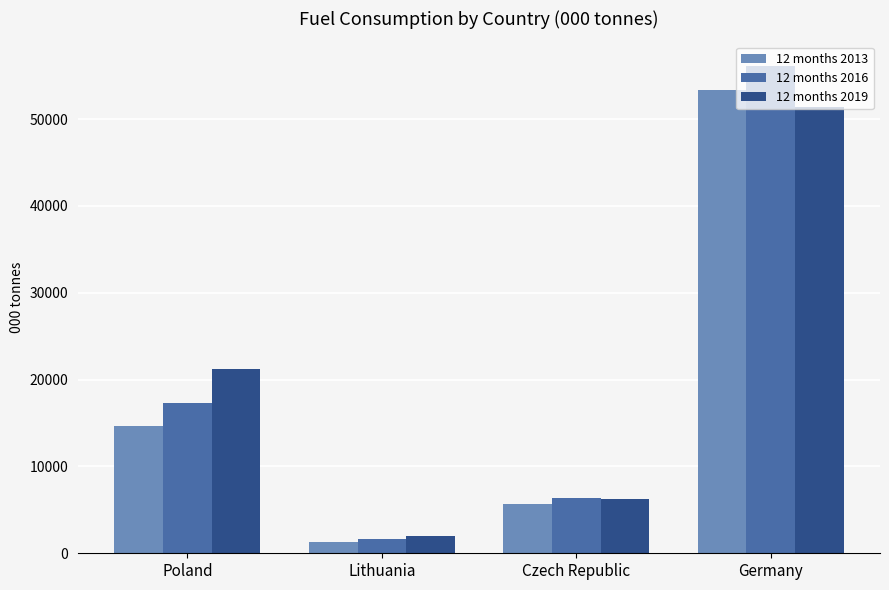

What are all the series names shown in the legend?

12 months 2013, 12 months 2016, 12 months 2019